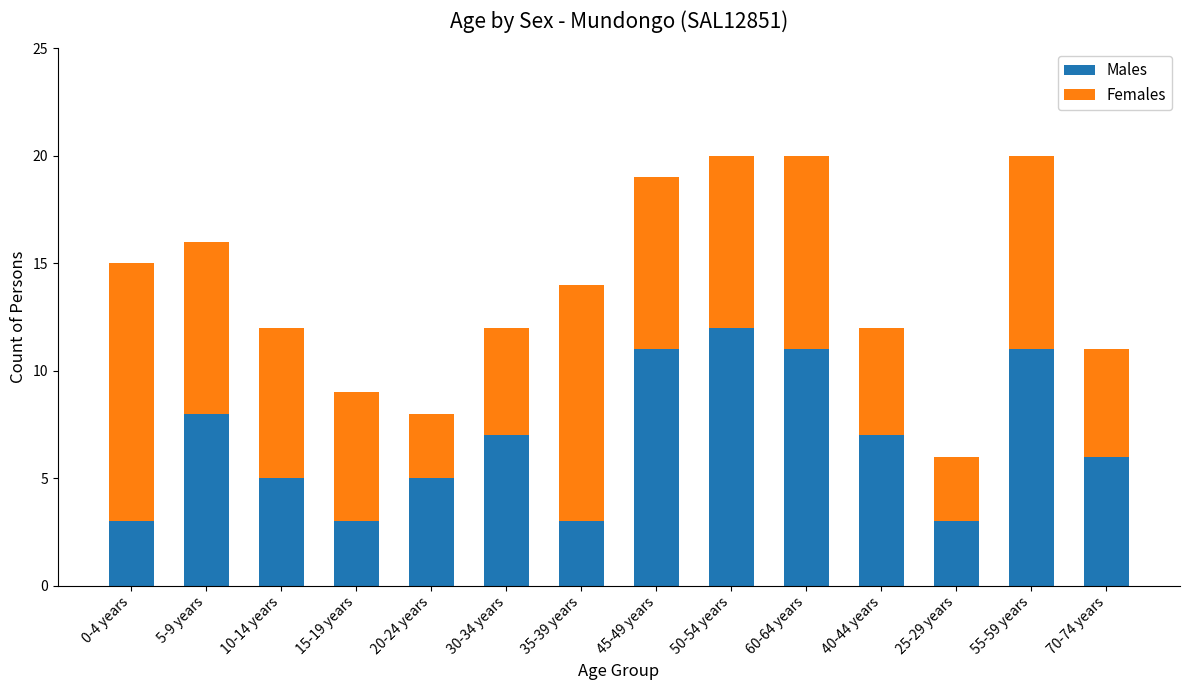

What are all the series names shown in the legend?

Males, Females